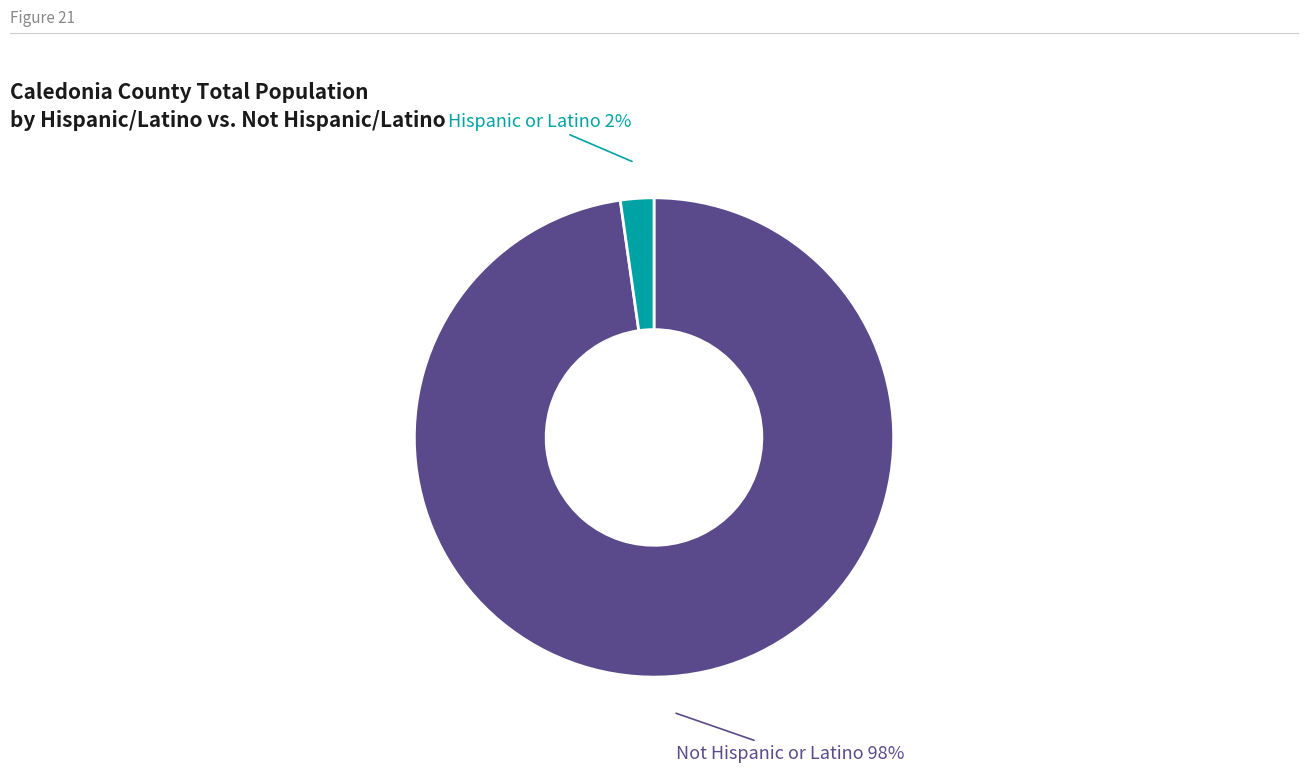

Is there a majority slice in this chart?

Yes